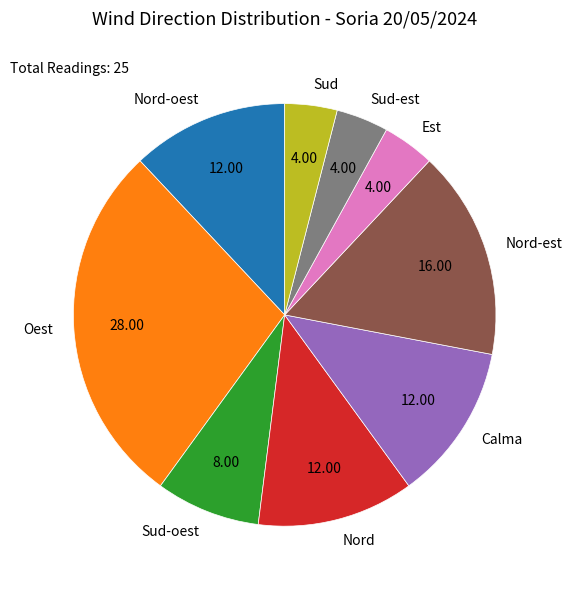

Is the sum of Sud-est and Nord greater than half?

No